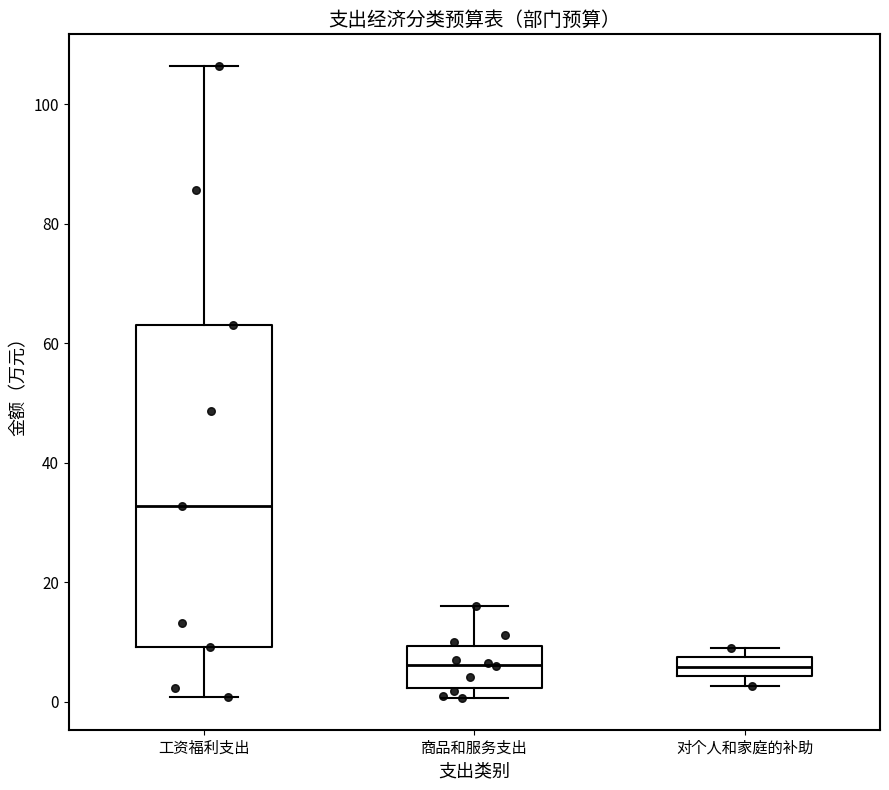

Where does the median line of the box for 商品和服务支出 sit on the y-axis? The values are not printed on the chart, so give them approximately, as read against the axis.

6